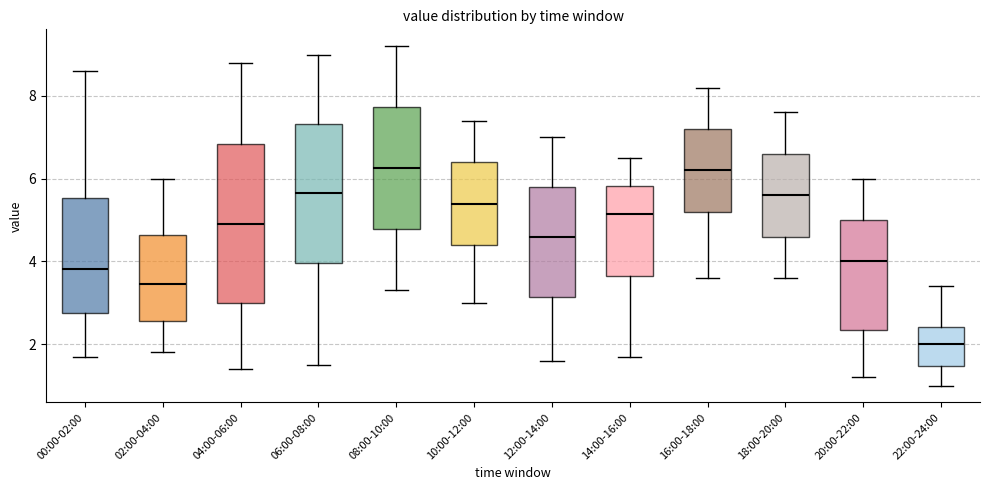

Reading left to right, transcribe this box plot: for each box, give where its median line is, the range the box spans, and where its two whiskers end, as read against the y-axis. The values are not printed on the chart, so give them approximately, as read against the axis.

00:00-02:00: median 3.8, box 2.8 to 5.6, whiskers 1.8 to 8.6
02:00-04:00: median 3.4, box 2.6 to 4.6, whiskers 1.8 to 6.0
04:00-06:00: median 5.0, box 3.0 to 6.8, whiskers 1.4 to 8.8
06:00-08:00: median 5.6, box 4.0 to 7.4, whiskers 1.6 to 9.0
08:00-10:00: median 6.2, box 4.8 to 7.8, whiskers 3.4 to 9.2
10:00-12:00: median 5.4, box 4.4 to 6.4, whiskers 3.0 to 7.4
12:00-14:00: median 4.6, box 3.2 to 5.8, whiskers 1.6 to 7.0
14:00-16:00: median 5.2, box 3.6 to 5.8, whiskers 1.8 to 6.6
16:00-18:00: median 6.2, box 5.2 to 7.2, whiskers 3.6 to 8.2
18:00-20:00: median 5.6, box 4.6 to 6.6, whiskers 3.6 to 7.6
20:00-22:00: median 4.0, box 2.4 to 5.0, whiskers 1.2 to 6.0
22:00-24:00: median 2.0, box 1.4 to 2.4, whiskers 1.0 to 3.4